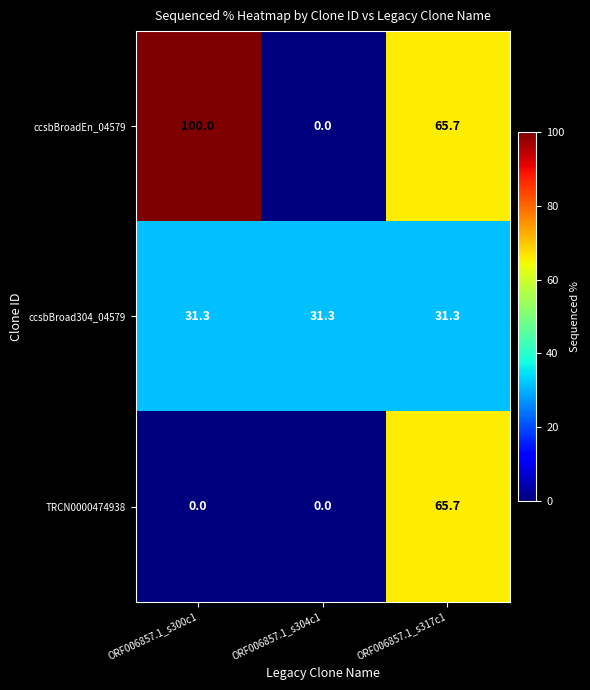

What is the sum of the ccsbBroad304_04579 values at ORF006857.1_s300c1 and ORF006857.1_s317c1?

62.6